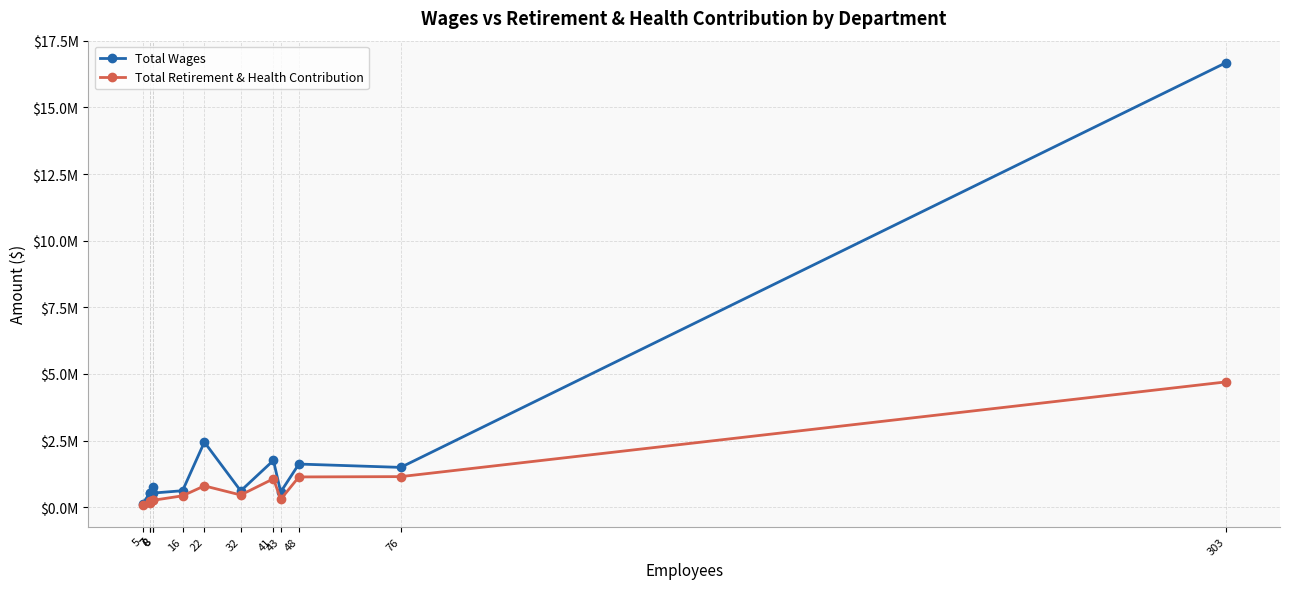

How many values in the Total Retirement & Health Contribution series exceed 425251?

6